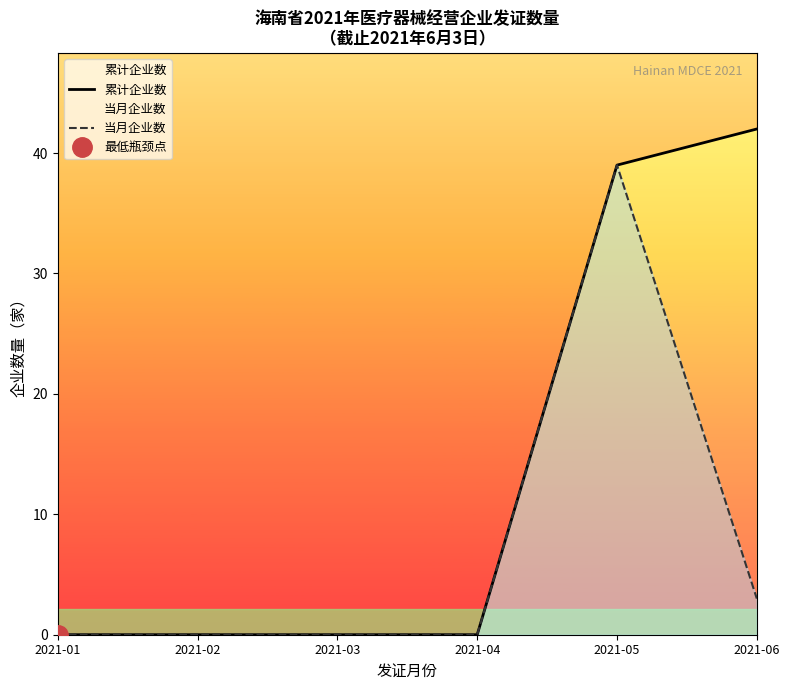

List the labels in order of 当月企业数 value, smallest first.

2021-01, 2021-02, 2021-03, 2021-04, 2021-06, 2021-05